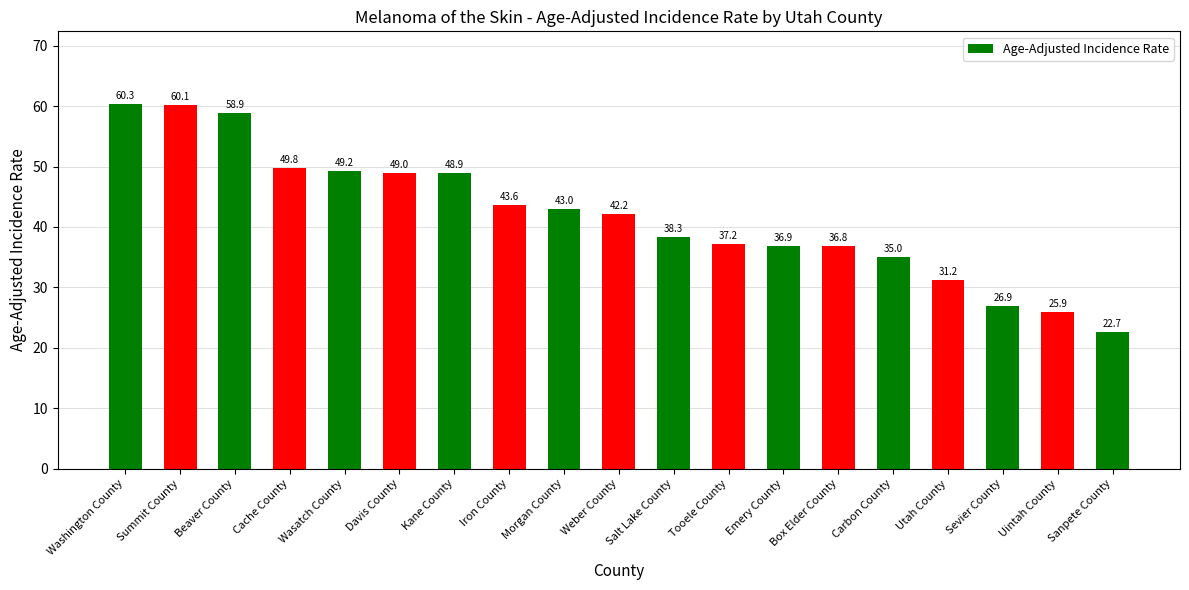

What is the label of the 10th bar from the left?

Weber County